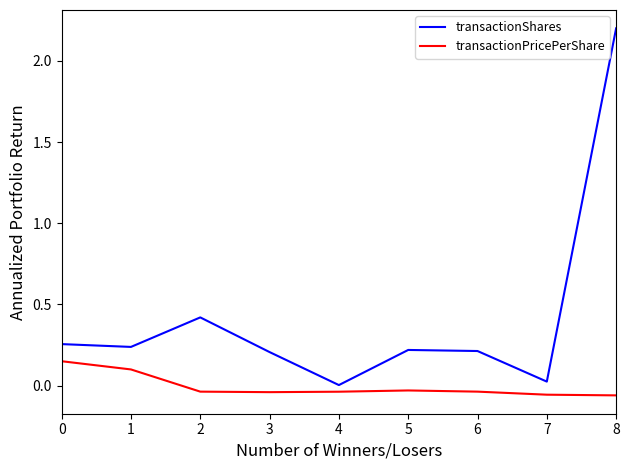

The value of transactionPricePerShare at 1 is 0.1. True or false?

True